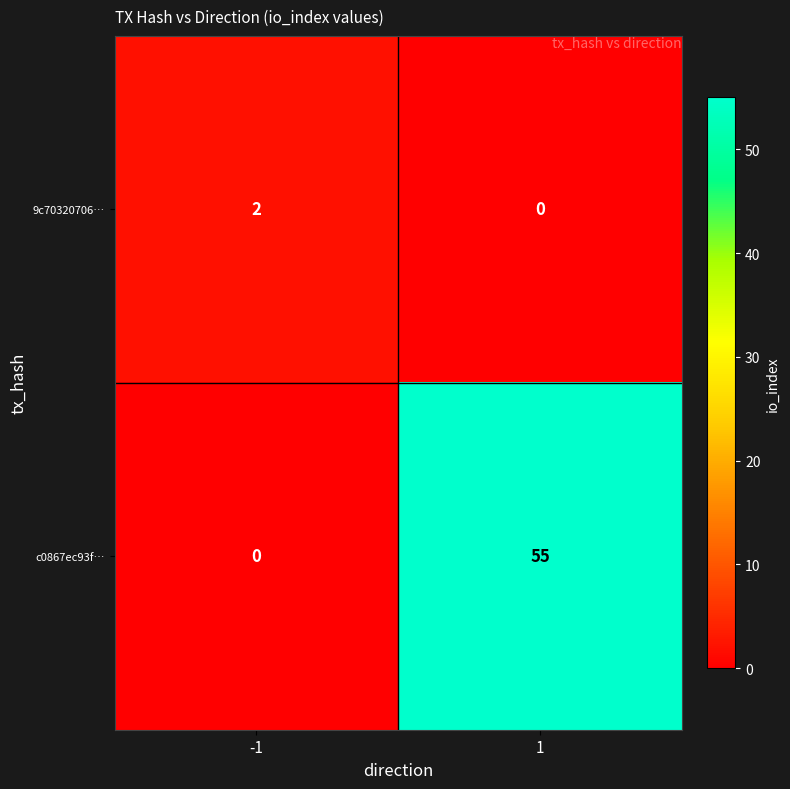

Between -1 and 1, which series saw the biggest shift?

c0867ec93f…